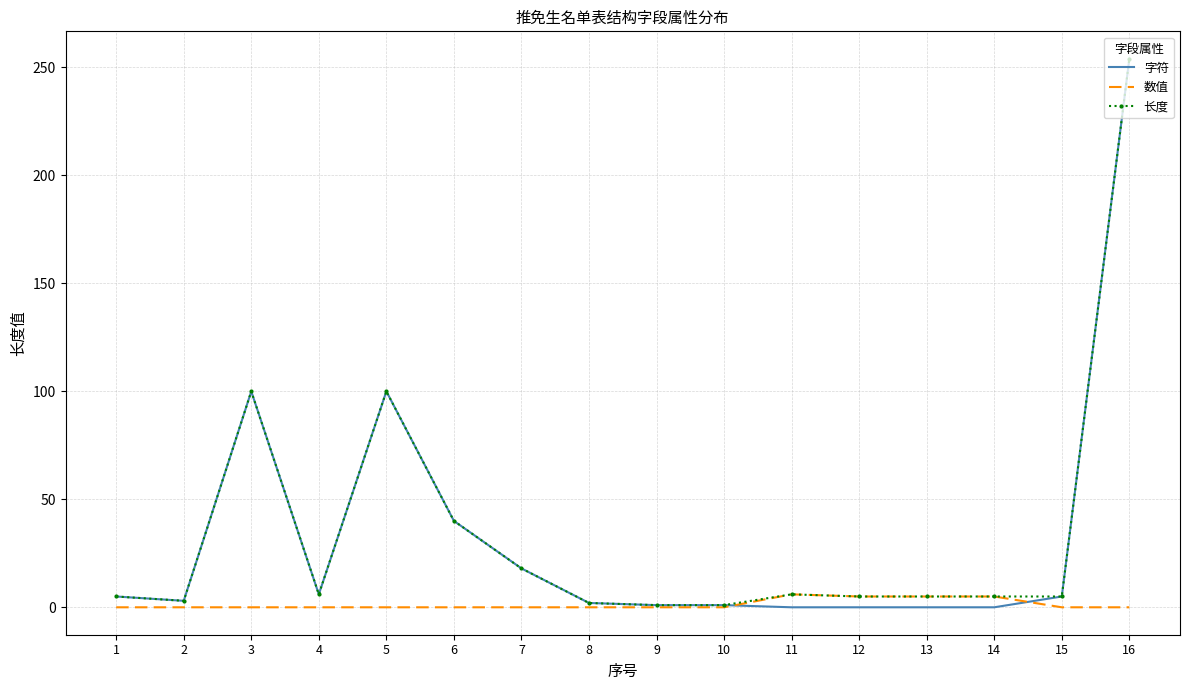

At how many categories does at least one series exceed 104?

1